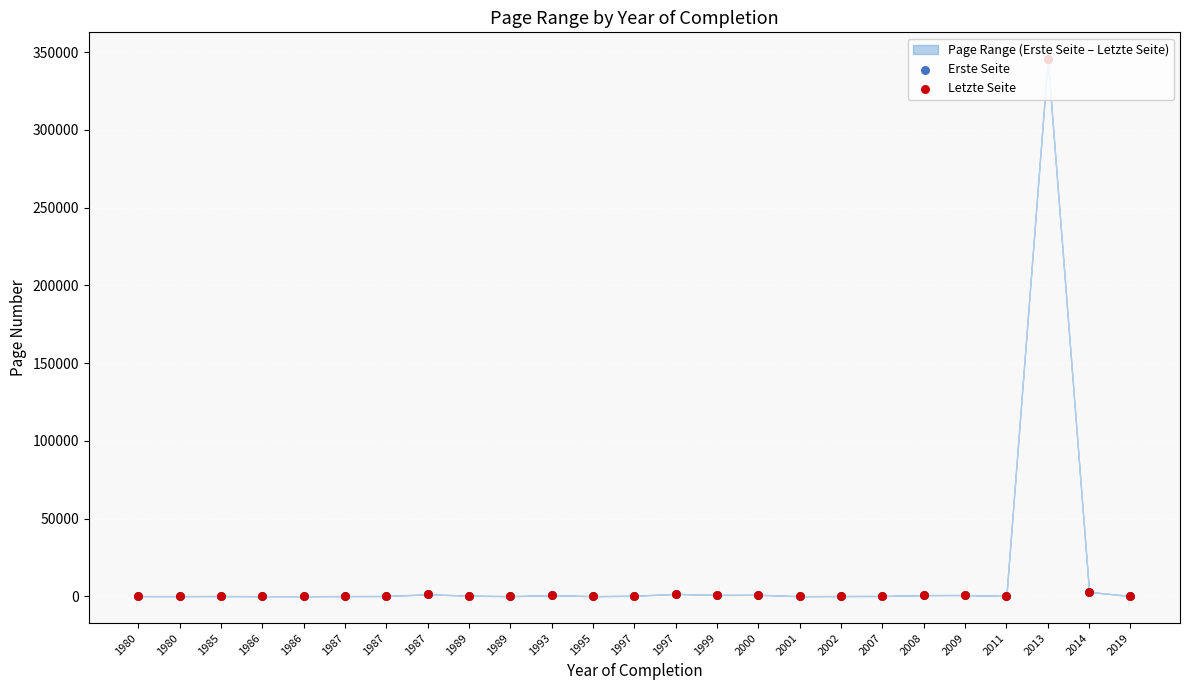

At which category is the sum across all series the highest?

2013